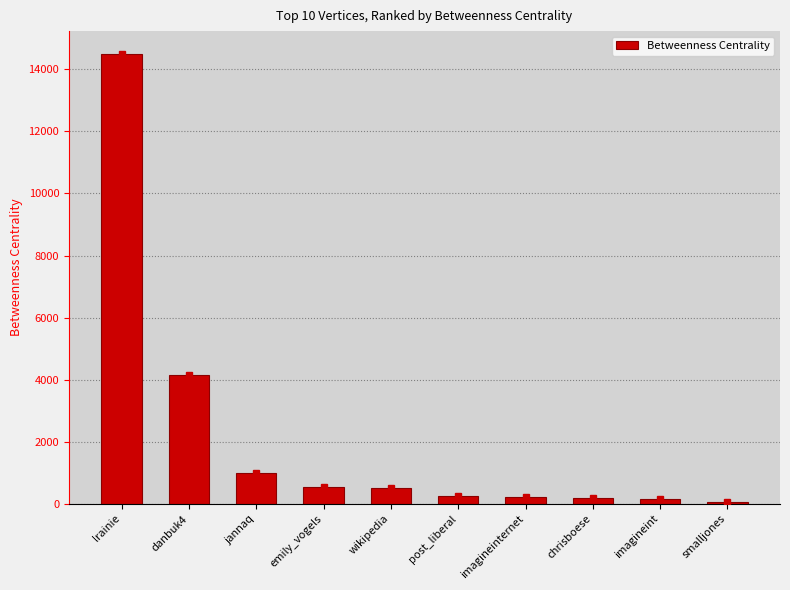

What position from the left is chrisboese?

8